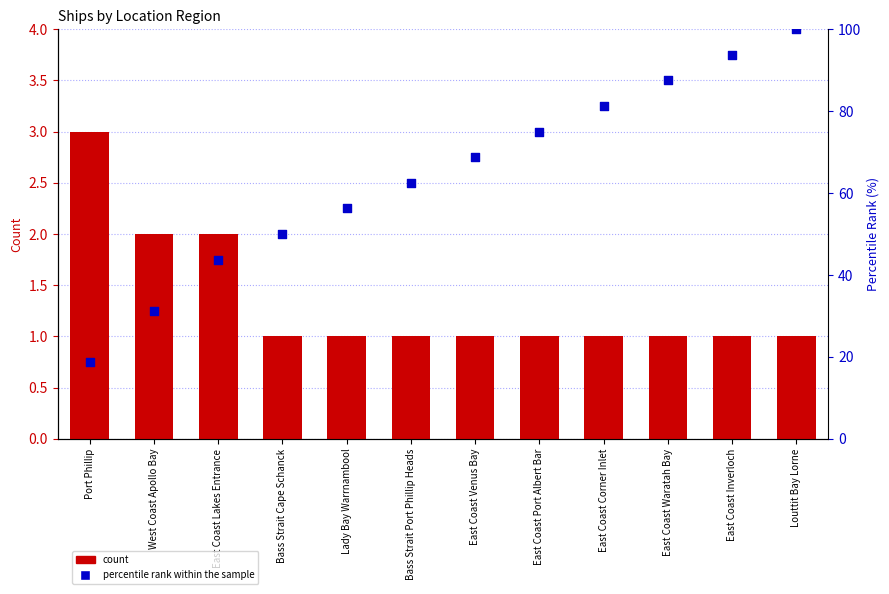

Which series contains the lowest Y value?

count